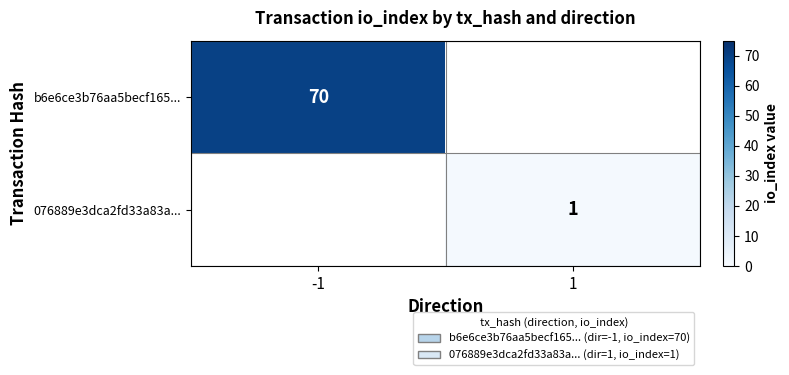

Is the value of b6e6ce3b76aa5becf165... at -1 greater than the value of 076889e3dca2fd33a83a... at 1?

Yes